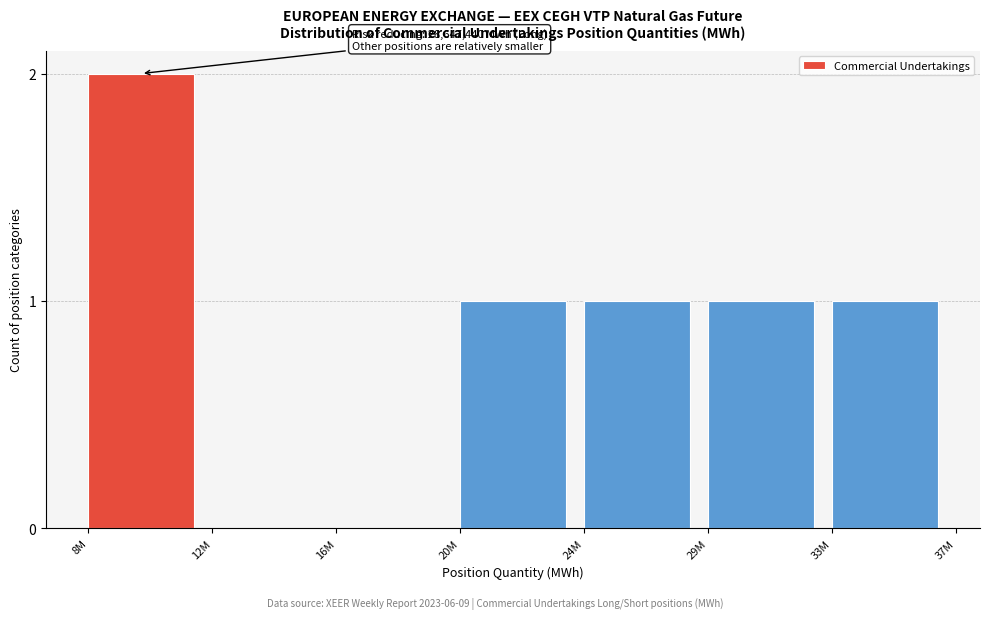

Reading right to left, transcribe all the data shown in this chart.

33M=1	29M=1	24M=1	20M=1	16M=0	12M=0	8M=2